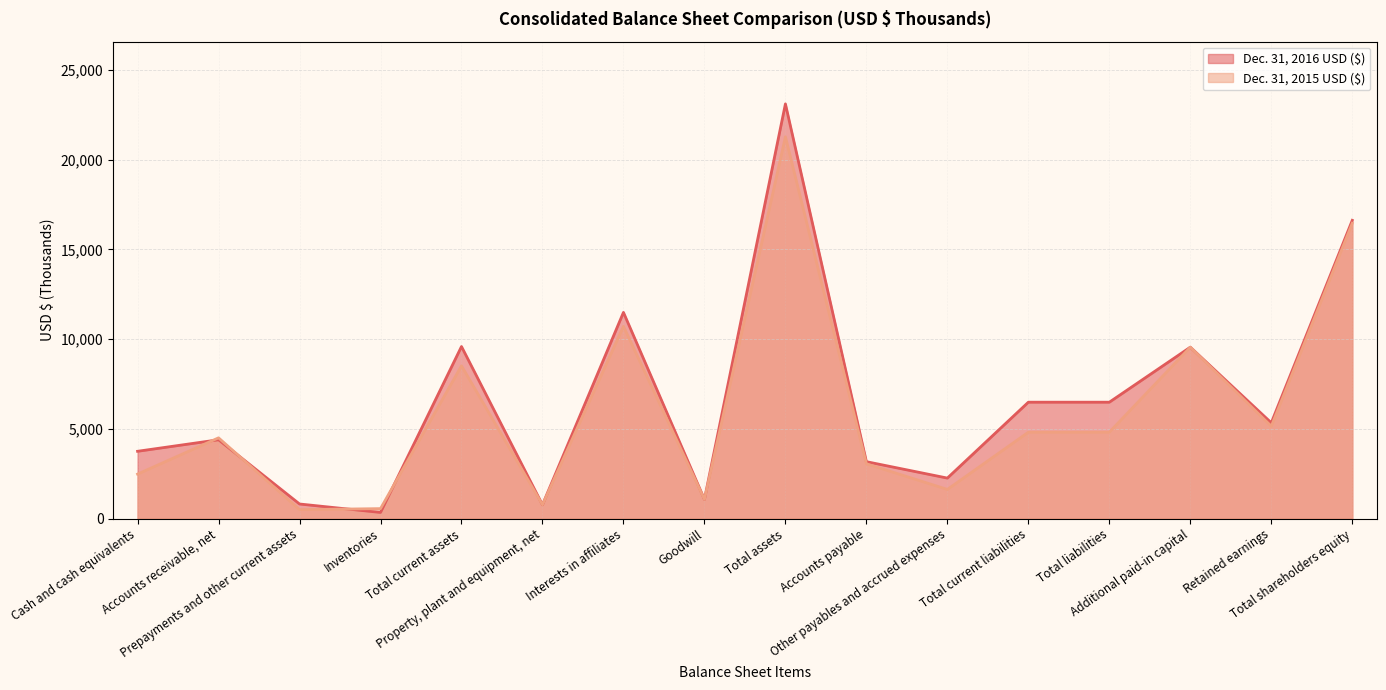

Which series changed the most between Interests in affiliates and Total current liabilities?

Dec. 31, 2015 USD ($)